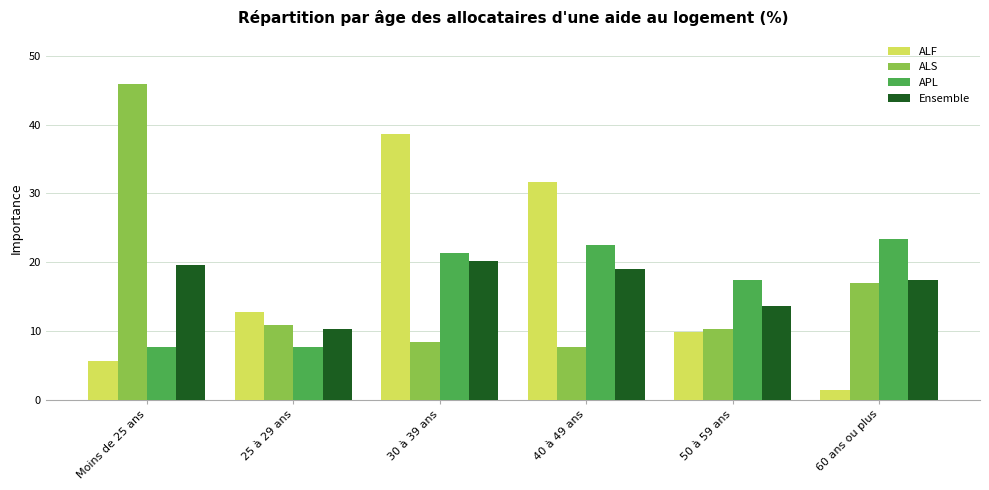

List the labels in order of ALF value, largest first.

30 à 39 ans, 40 à 49 ans, 25 à 29 ans, 50 à 59 ans, Moins de 25 ans, 60 ans ou plus